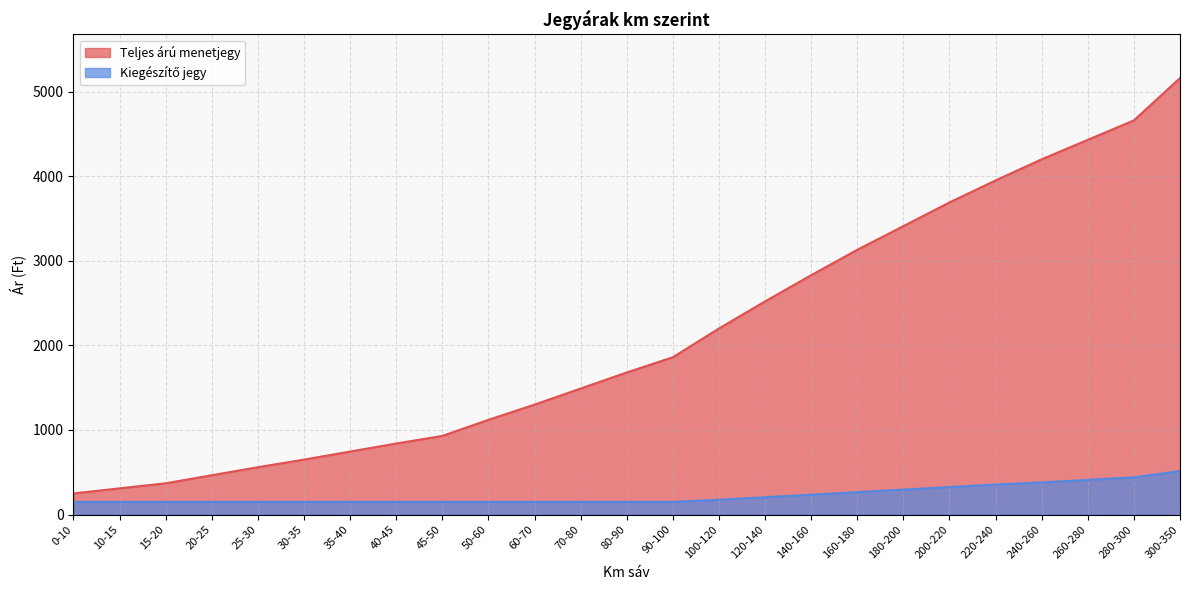

What position from the left is 70-80?

12